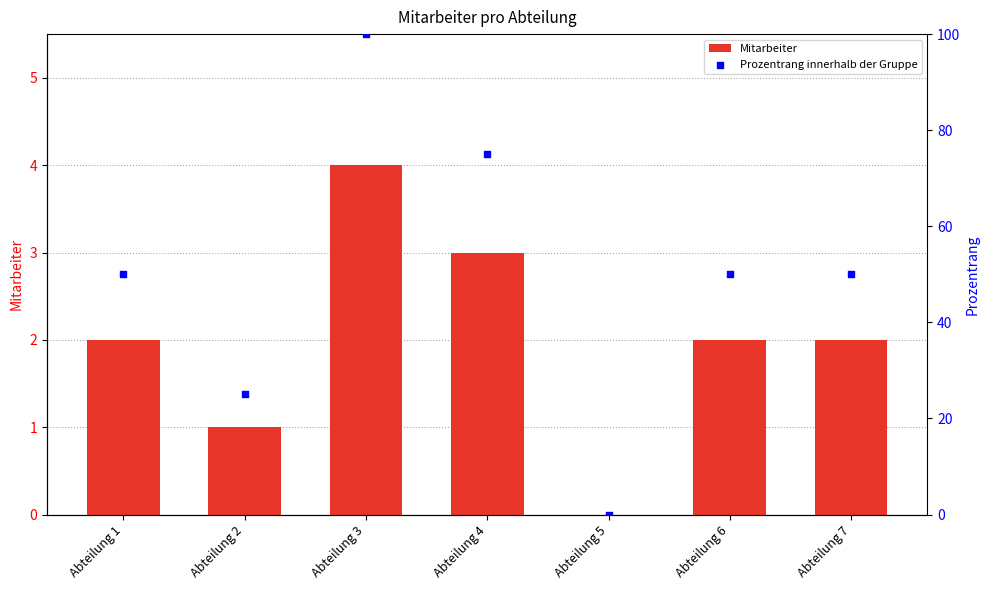

Which series contains the highest Y value?

Prozentrang innerhalb der Gruppe